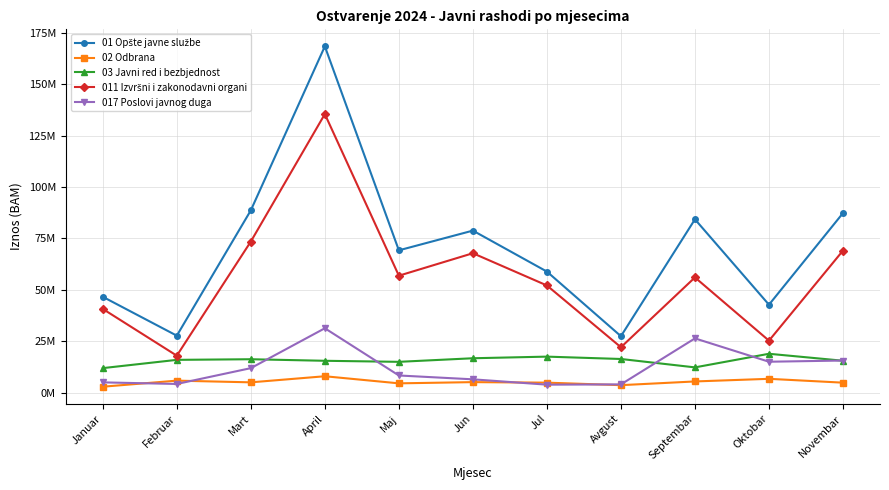

Between Avgust and Januar, which is larger?

Januar